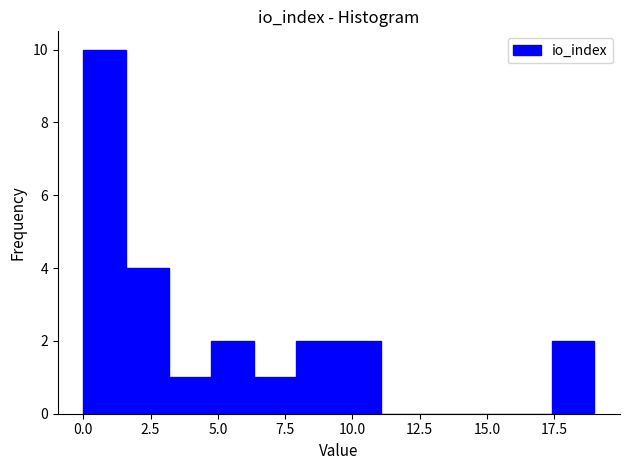

Around what value on the x-axis is the tallest bar? Give the approximate position of its centre, as read against the axis.

1.0